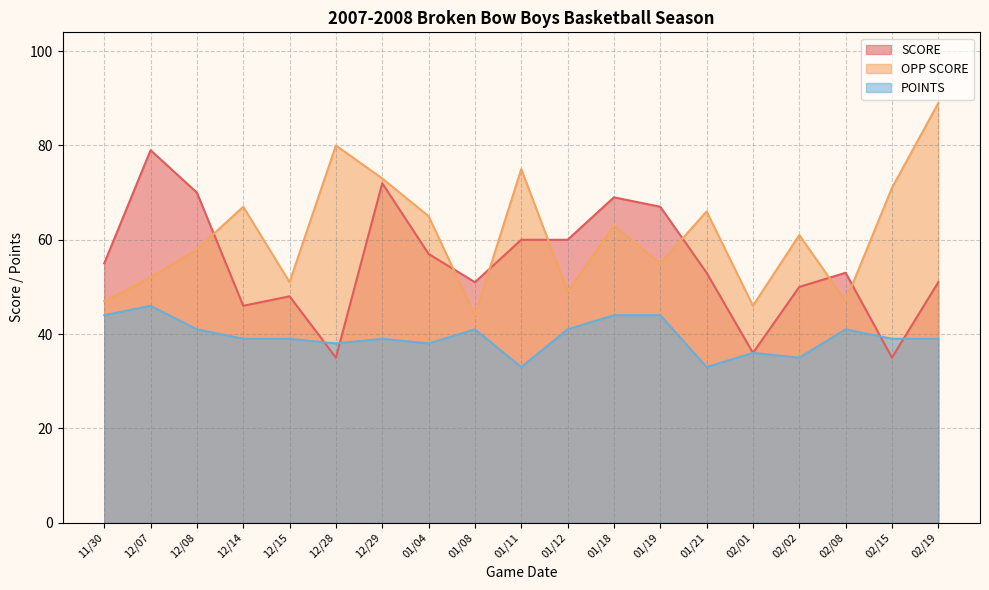

Does the chart display data point markers on the line(s)?

No